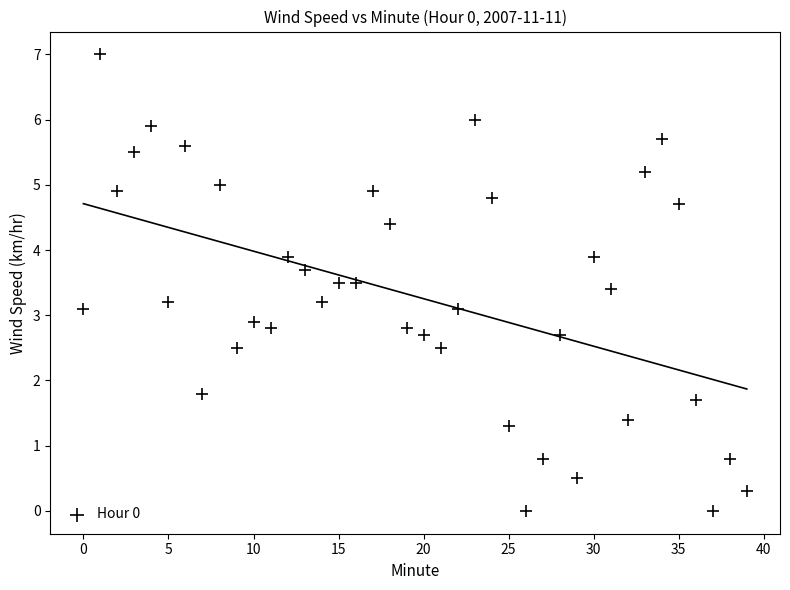

How many data points are displayed?

40